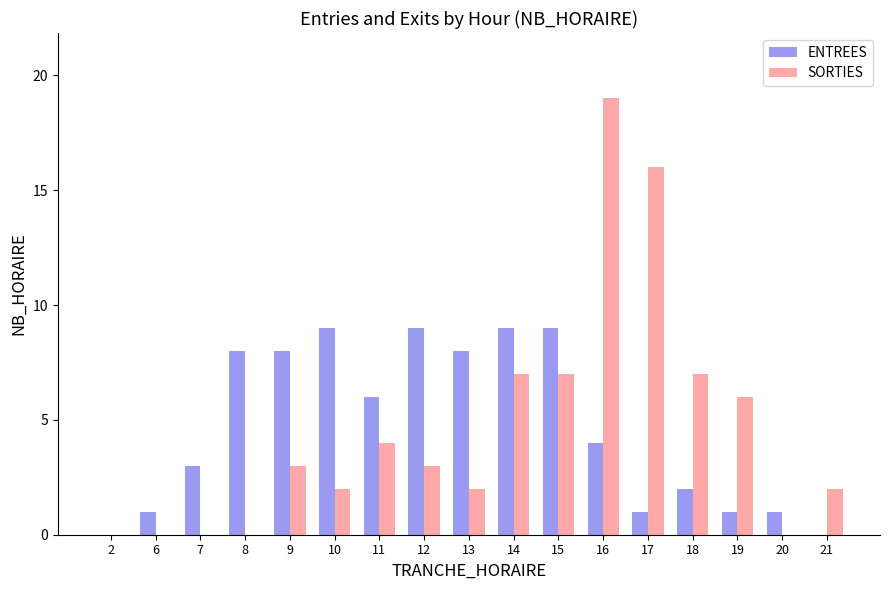

What is the total value across all series at 9?

11